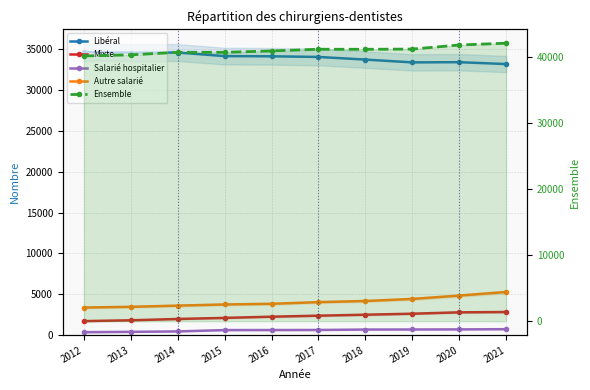

How many interior local peaks does the Ensemble series have?

2